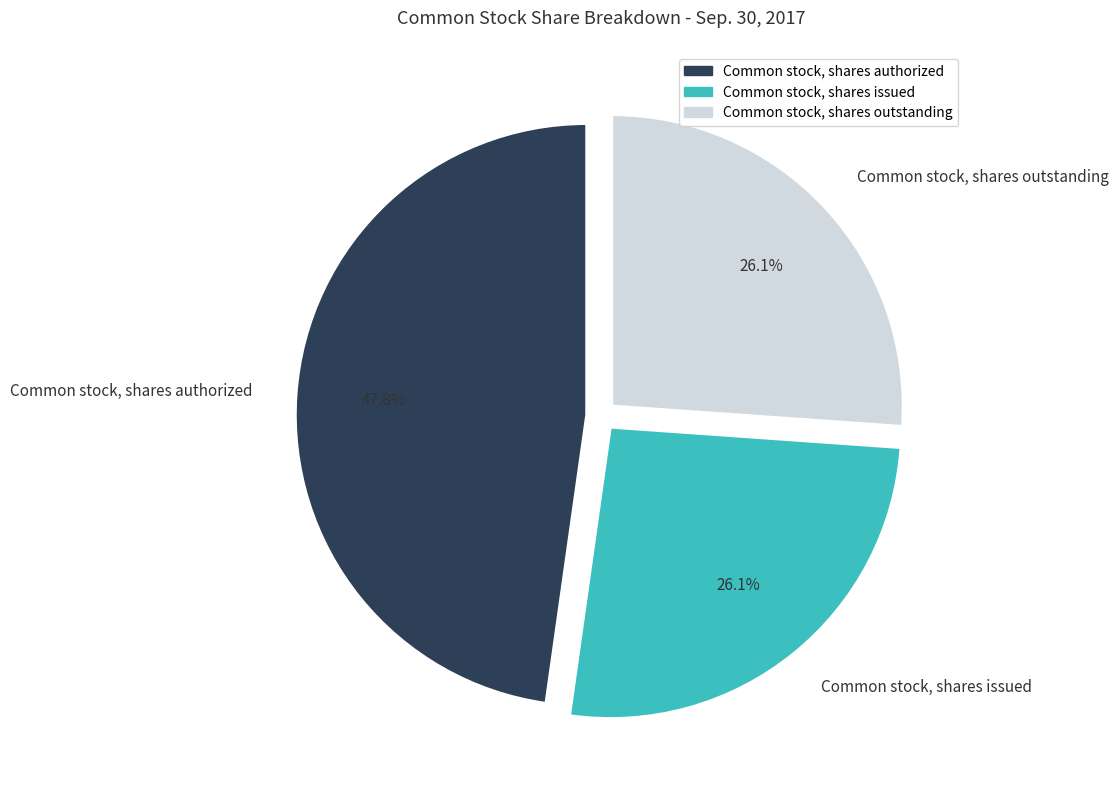

True or false: Common stock, shares issued accounts for 14% of the total.

False